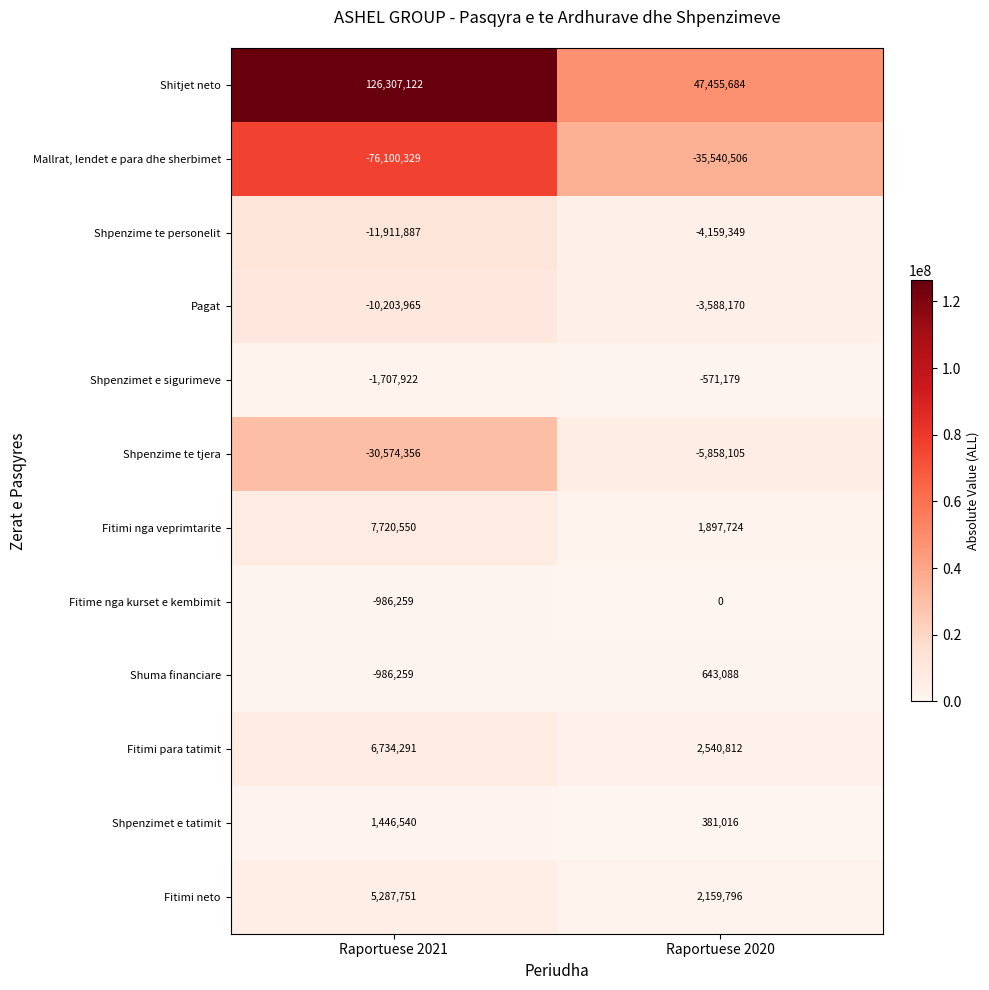

Reading left to right, extract all data points from this chart.

Shitjet neto: Raportuese 2021=126307122	Raportuese 2020=47455684
Mallrat, lendet e para dhe sherbimet: Raportuese 2021=-76100329	Raportuese 2020=-35540506
Shpenzime te personelit: Raportuese 2021=-11911887	Raportuese 2020=-4159349
Pagat: Raportuese 2021=-10203965	Raportuese 2020=-3588170
Shpenzimet e sigurimeve: Raportuese 2021=-1707922	Raportuese 2020=-571179
Shpenzime te tjera: Raportuese 2021=-30574356	Raportuese 2020=-5858105
Fitimi nga veprimtarite: Raportuese 2021=7720550	Raportuese 2020=1897724
Fitime nga kurset e kembimit: Raportuese 2021=-986259	Raportuese 2020=0
Shuma financiare: Raportuese 2021=-986259	Raportuese 2020=643088
Fitimi para tatimit: Raportuese 2021=6734291	Raportuese 2020=2540812
Shpenzimet e tatimit: Raportuese 2021=1446540	Raportuese 2020=381016
Fitimi neto: Raportuese 2021=5287751	Raportuese 2020=2159796